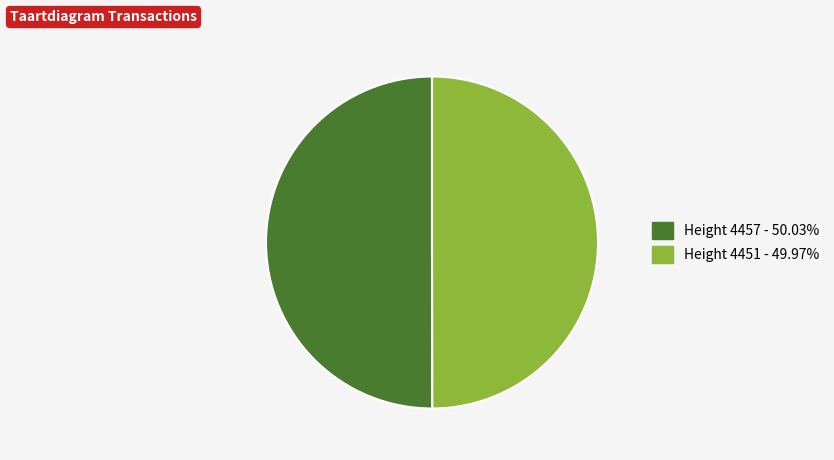

Approximately how many times larger is the value at Height 4451 - 49.97% compared to Height 4457 - 50.03%?

1.0